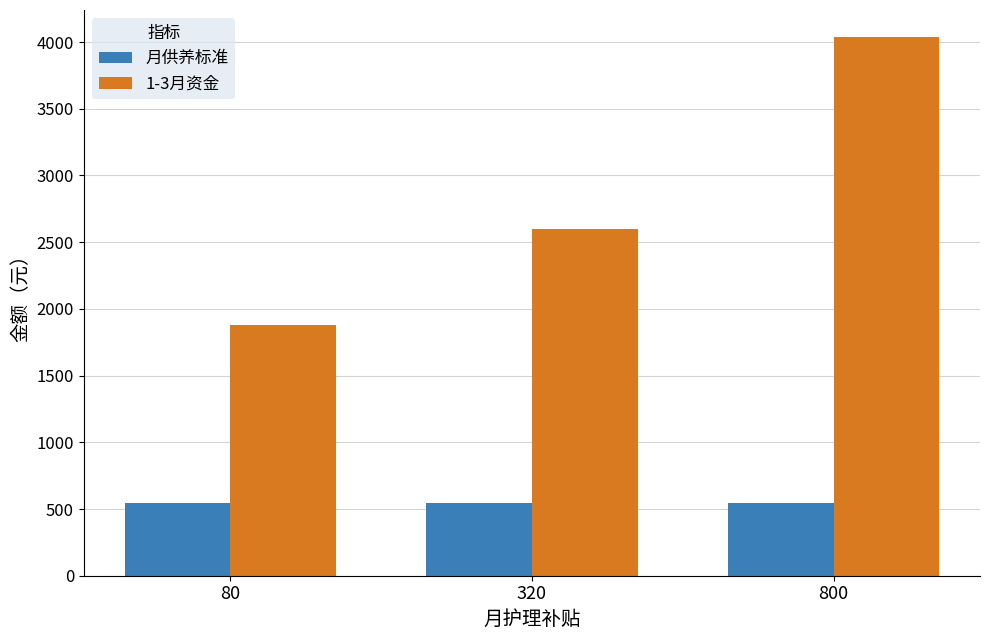

What are all the series names shown in the legend?

月供养标准, 1-3月资金